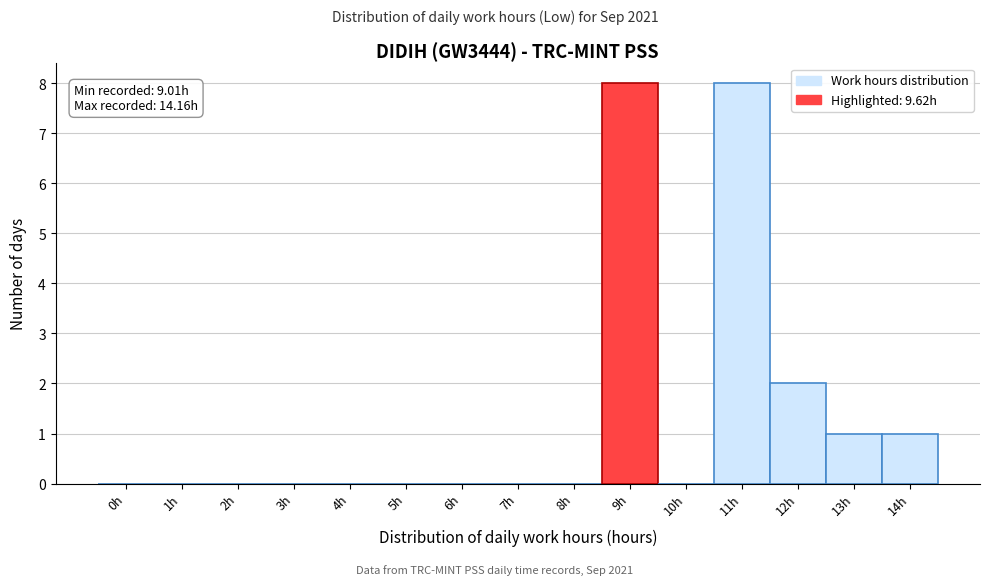

Reading right to left, what are all the values shown in this chart?

14h=1	13h=1	12h=2	11h=8	10h=0	9h=8	8h=0	7h=0	6h=0	5h=0	4h=0	3h=0	2h=0	1h=0	0h=0